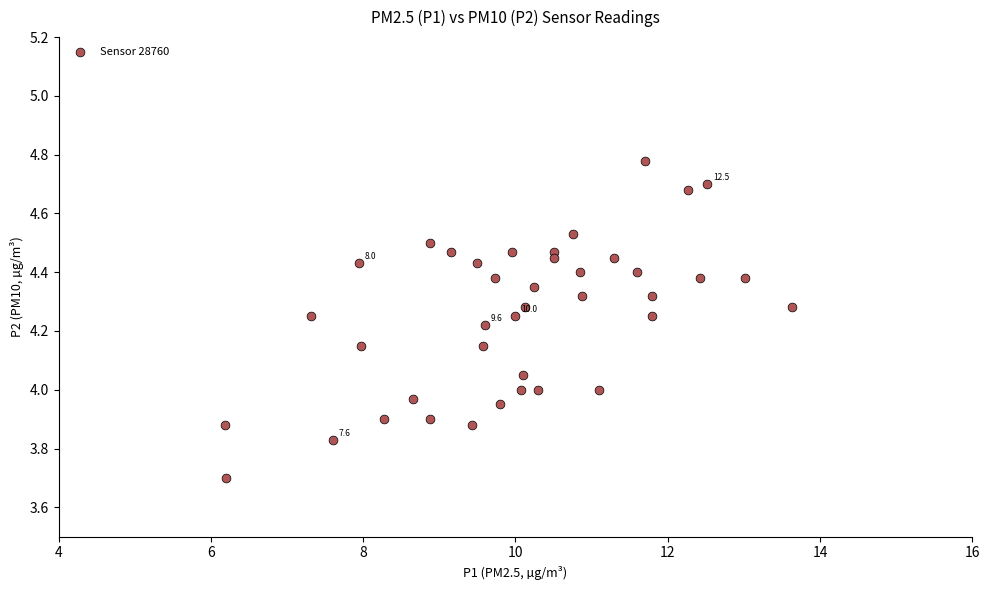

What is the range of X values (max minus min)?

7.5